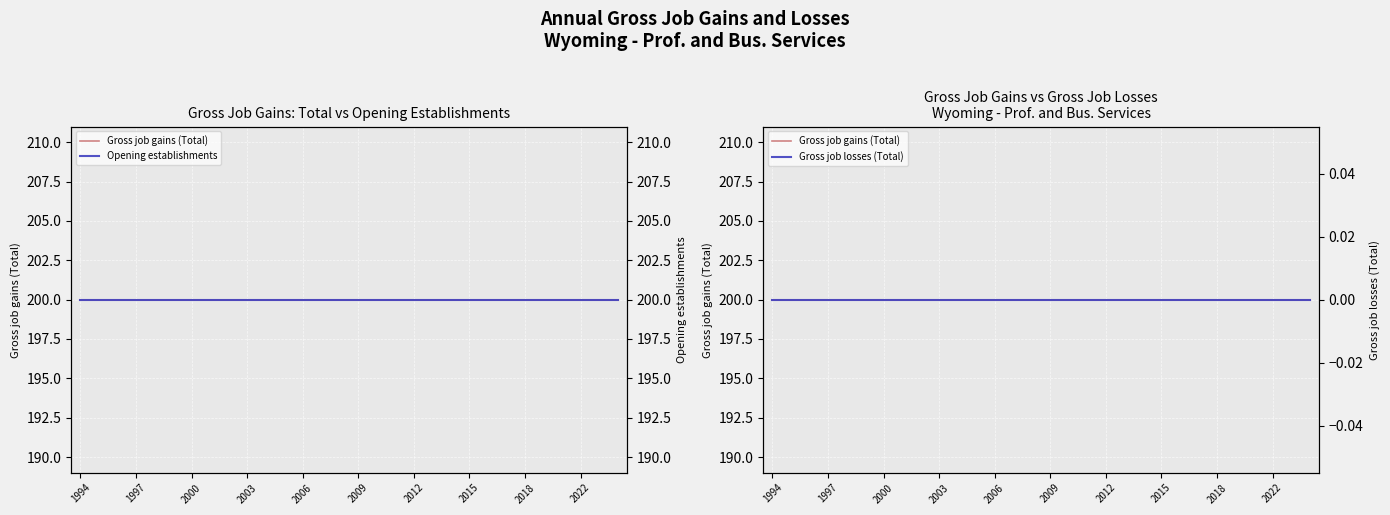

Count the number of data series in this chart.

3